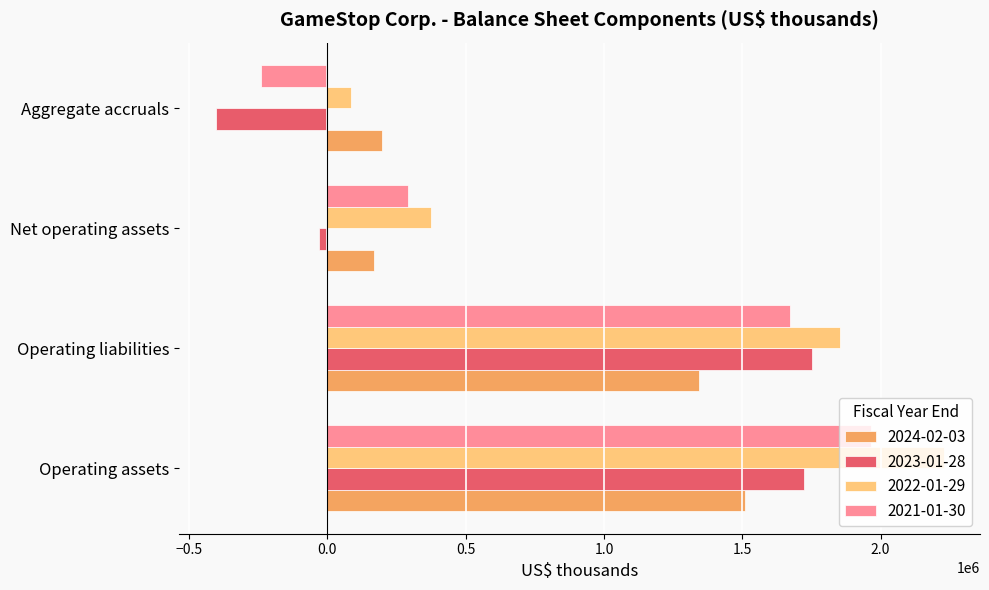

What is the total value across all series at Operating liabilities?

6618900